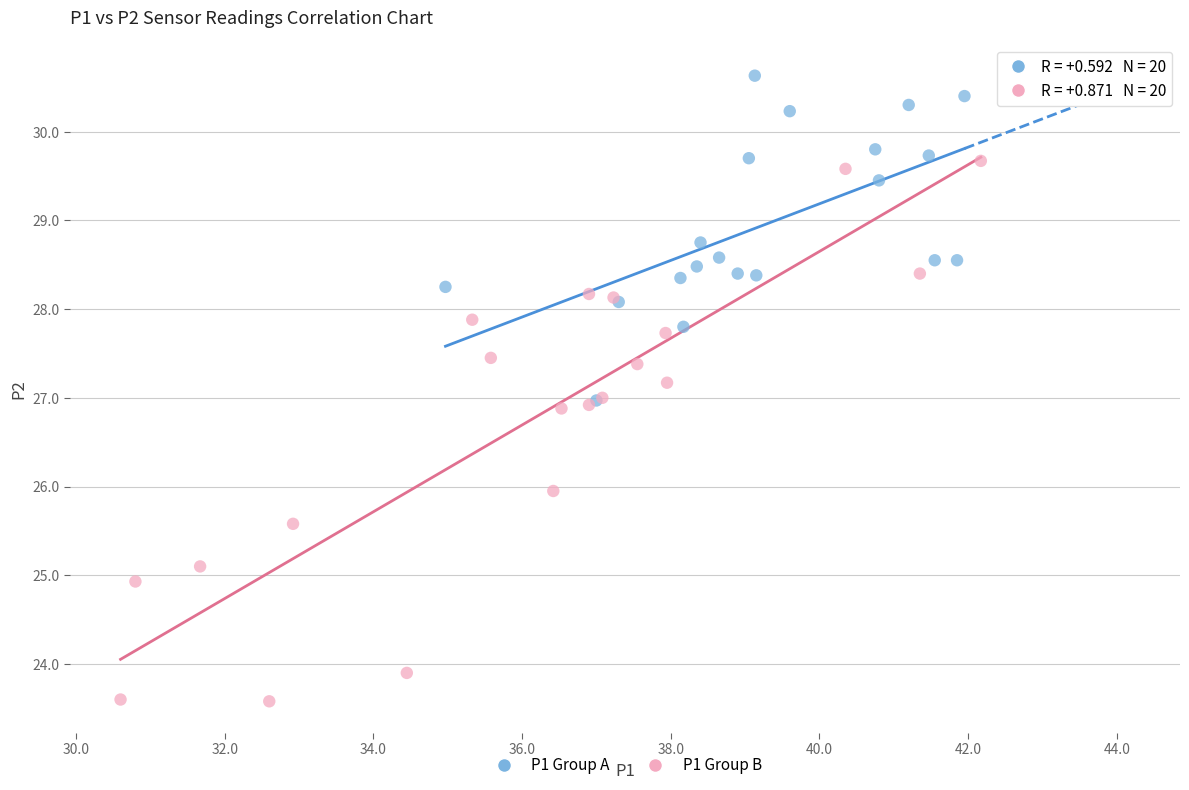

Which series has the largest Y range (max minus min)?

P1 Group B